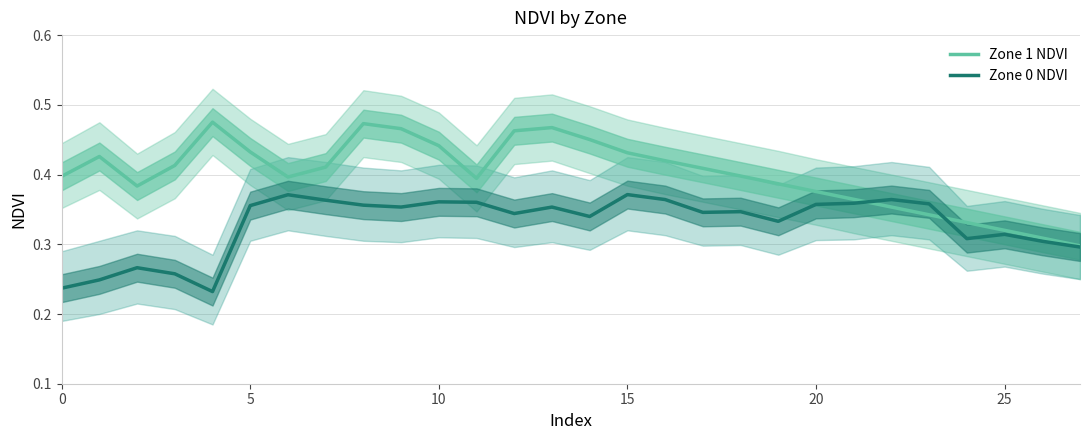

True or false: Zone 1 NDVI and Zone 0 NDVI cross at least once.

True